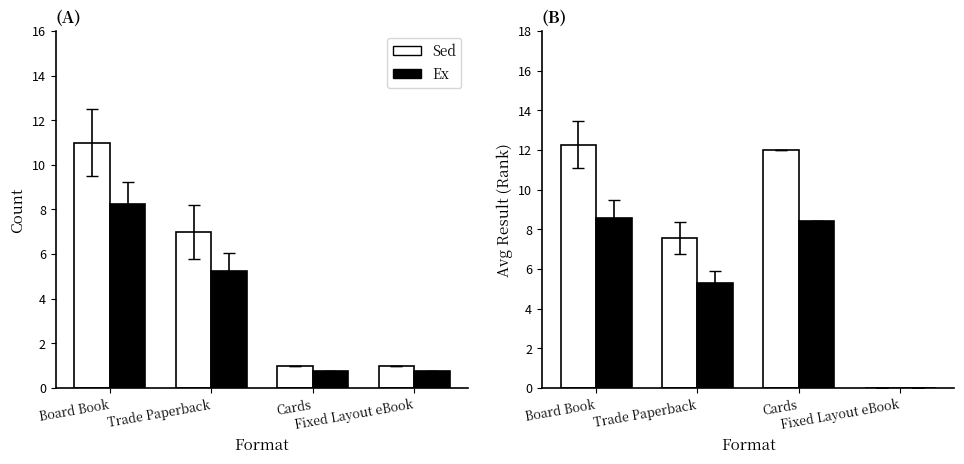

At which label does Sed first exceed 12?

Board Book